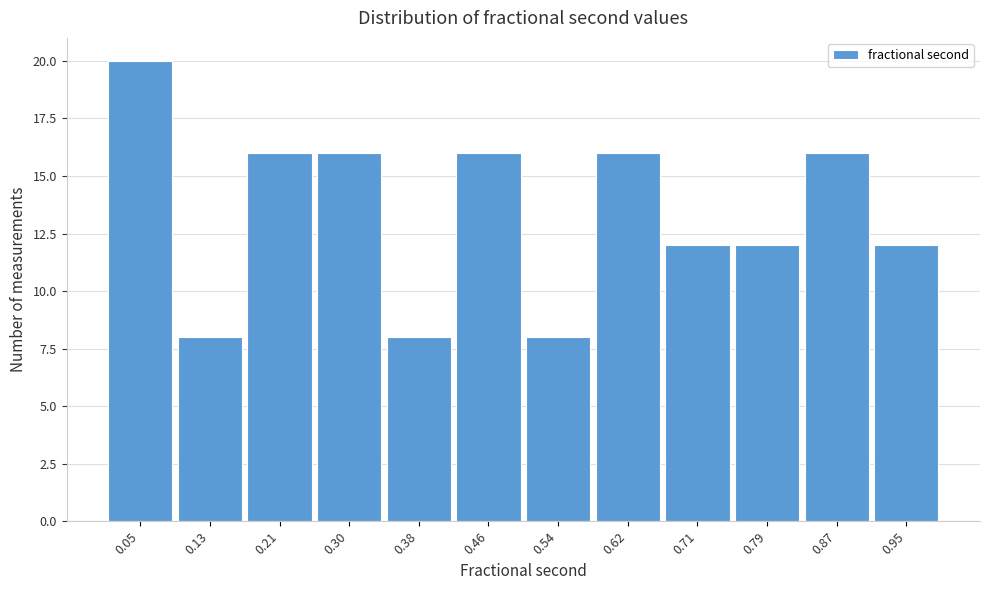

Reading left to right, transcribe this chart: for each bar, give the range it covers on the x-axis and its height. Neither the bar edges nor the heights are printed on the chart, so give them approximately, as read against the axes.

0.01 to 0.09: 20
0.09 to 0.17: 8
0.17 to 0.26: 16
0.26 to 0.34: 16
0.34 to 0.42: 8
0.42 to 0.50: 16
0.50 to 0.58: 8
0.58 to 0.67: 16
0.67 to 0.75: 12
0.75 to 0.83: 12
0.83 to 0.91: 16
0.91 to 0.99: 12